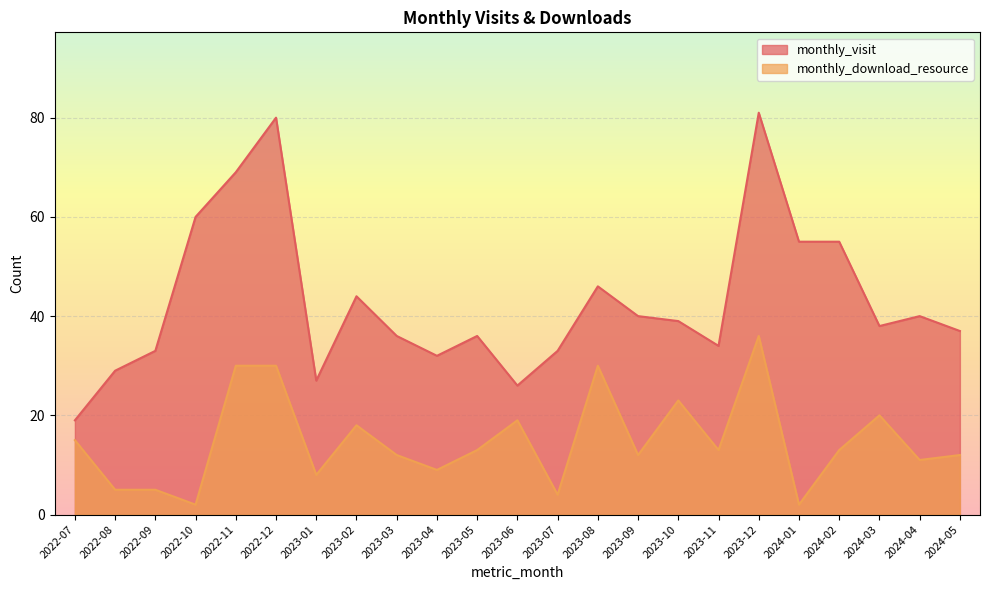

Which series changed the most between 2022-08 and 2023-05?

monthly_download_resource